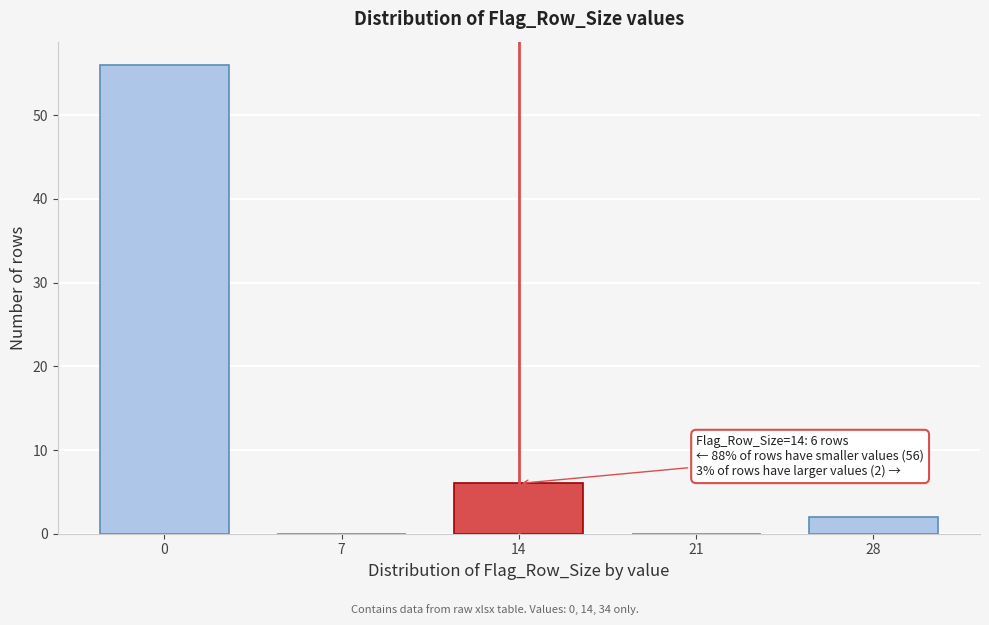

Reading left to right, extract all data points from this chart.

0=56	7=0	14=6	21=0	28=2